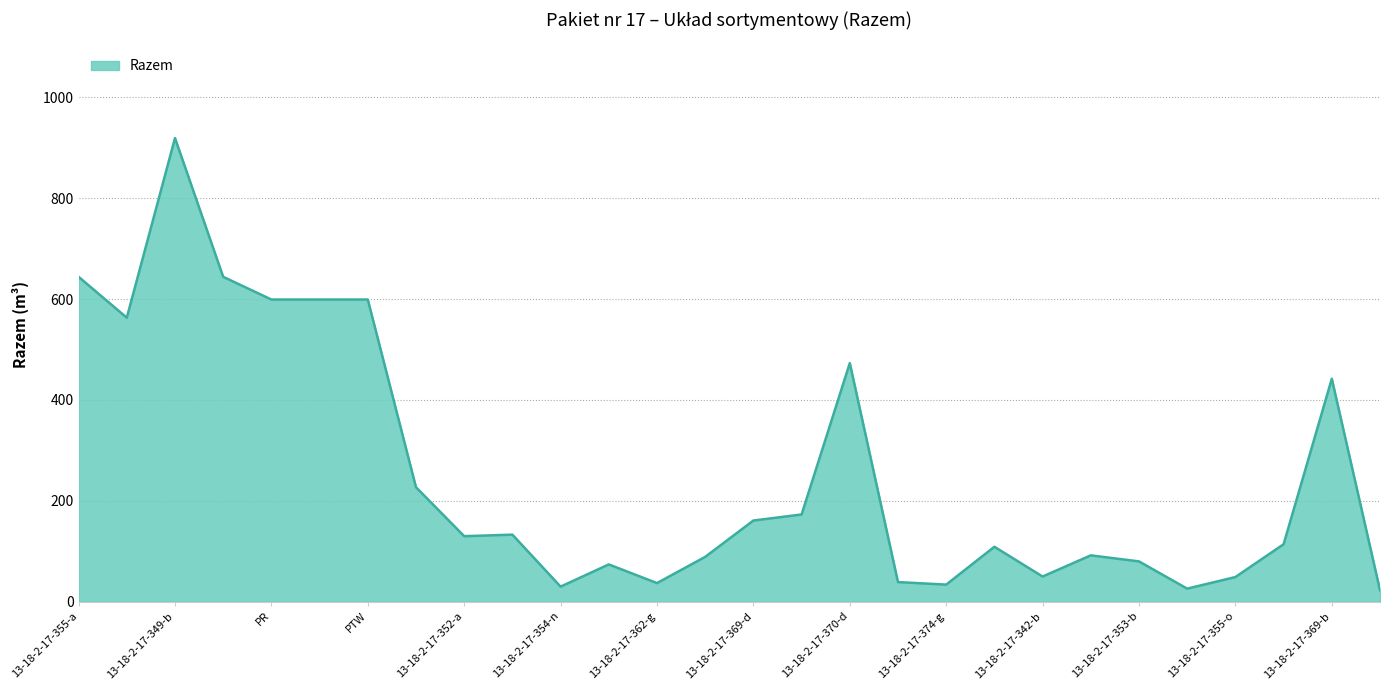

What is the greatest value displayed?

919